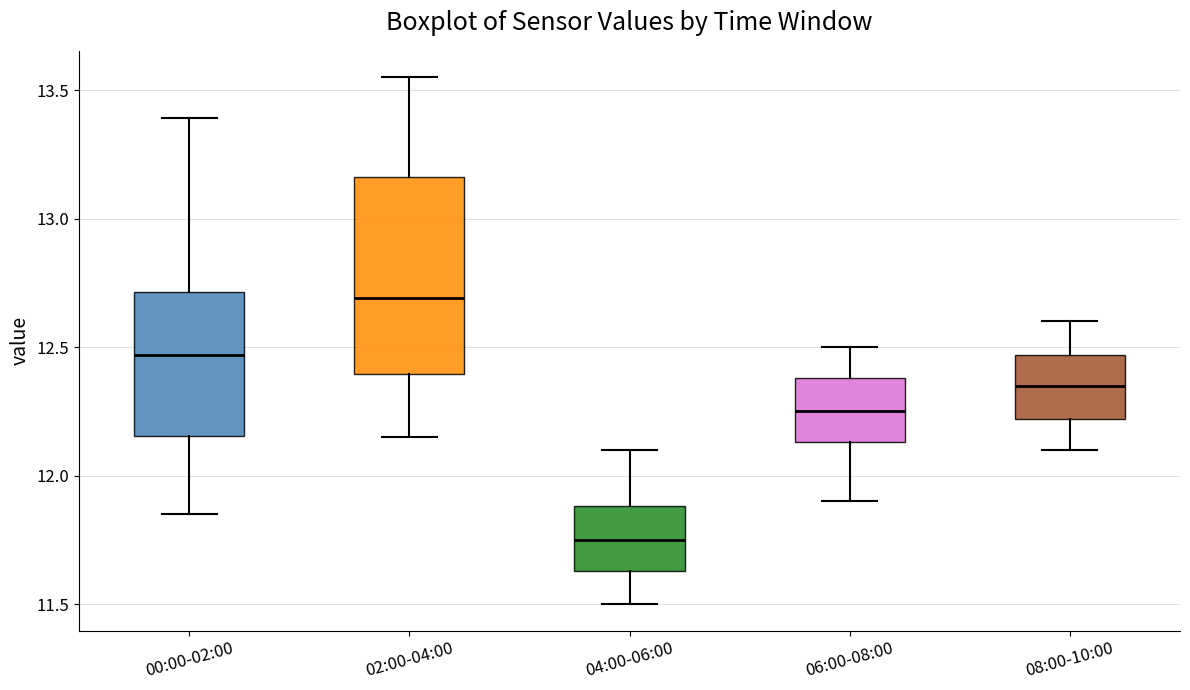

Reading left to right, read every box against the y-axis: the position of its median line, the range the box covers, and the ends of its whiskers. The values are not printed on the chart, so give them approximately, as read against the axis.

00:00-02:00: median 12.45, box 12.15 to 12.70, whiskers 11.85 to 13.40
02:00-04:00: median 12.70, box 12.40 to 13.15, whiskers 12.15 to 13.55
04:00-06:00: median 11.75, box 11.65 to 11.90, whiskers 11.50 to 12.10
06:00-08:00: median 12.25, box 12.15 to 12.40, whiskers 11.90 to 12.50
08:00-10:00: median 12.35, box 12.20 to 12.45, whiskers 12.10 to 12.60